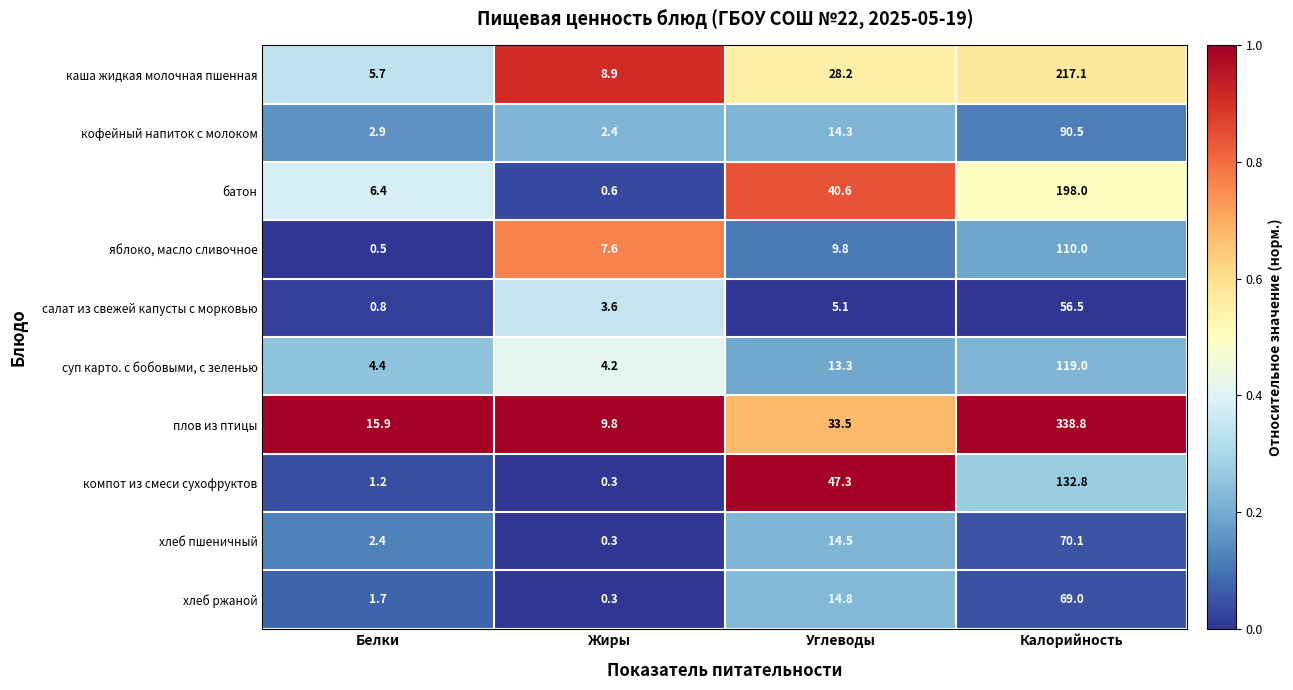

Where does the салат из свежей капусты с морковью series first go above 5?

Углеводы